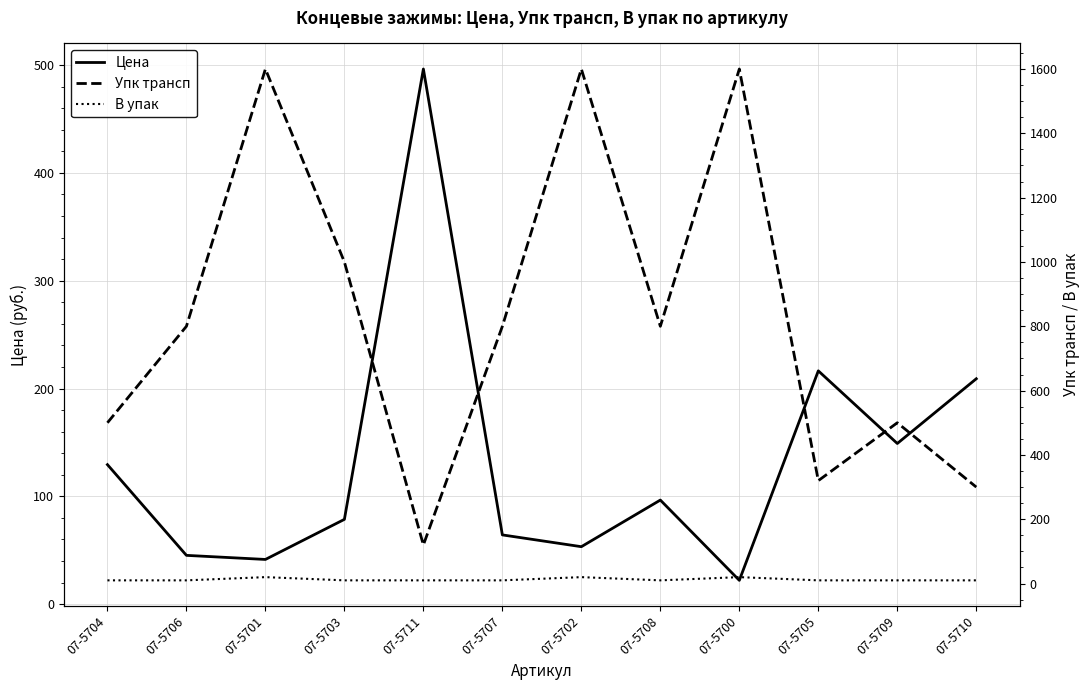

At which category does Упк трансп reach its first local peak?

07-5701